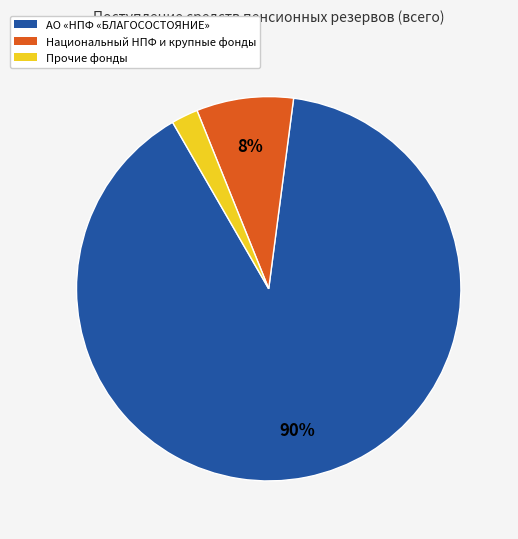

To the nearest percent, what is the average slice percentage?

33%